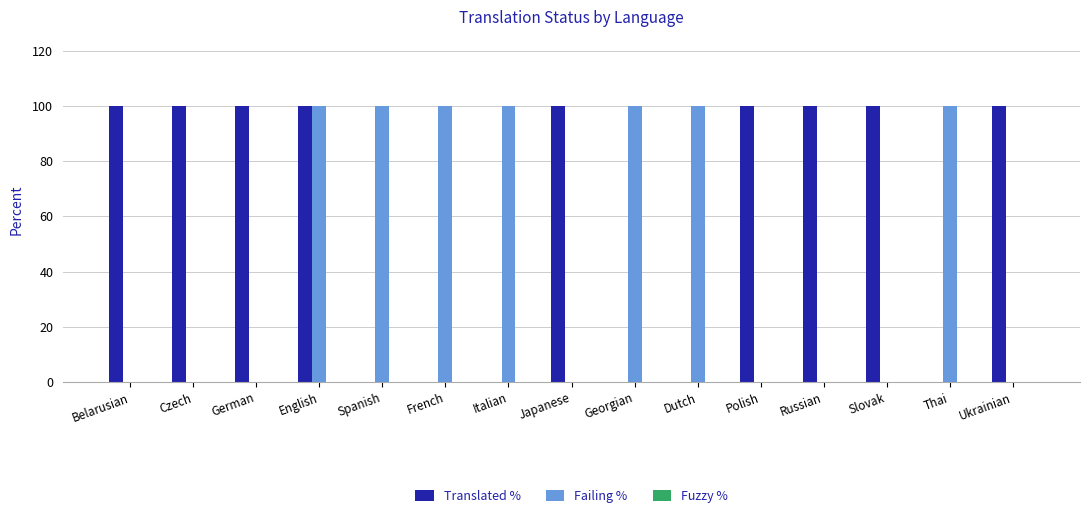

What is the maximum value shown in the chart?

100